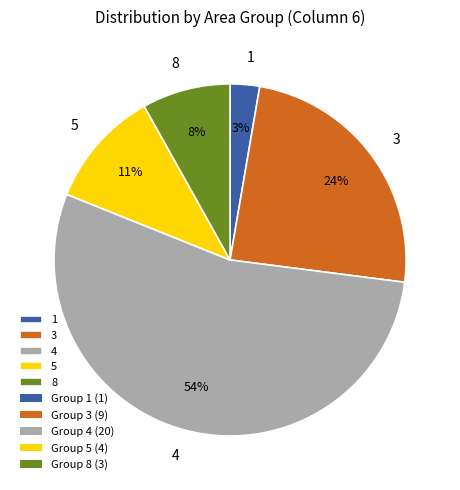

To the nearest percent, what is the difference between the largest and smallest slice percentages?

51%